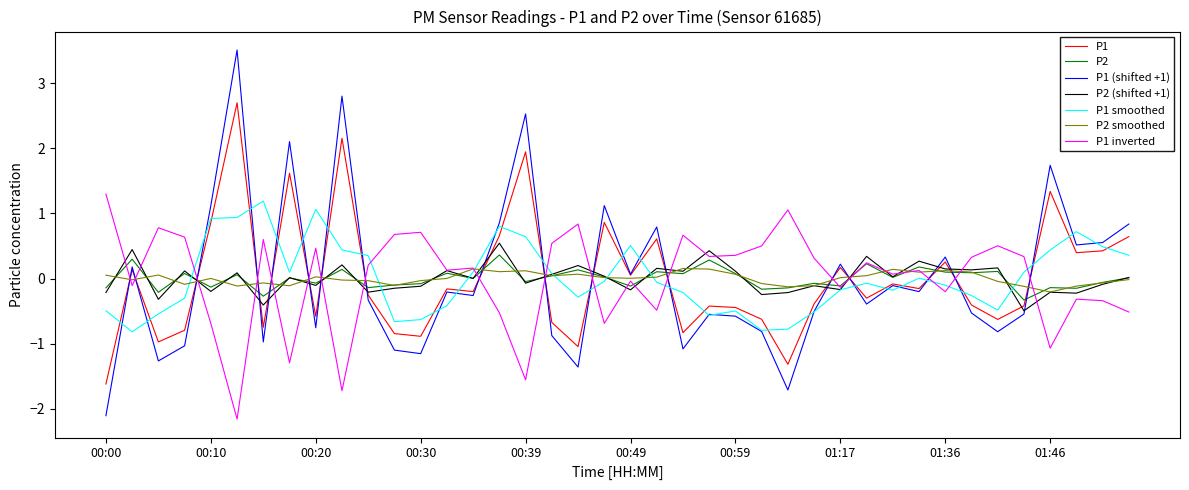

After their last crossing, which series has the higher values: P2 (shifted +1) or P1?

P1